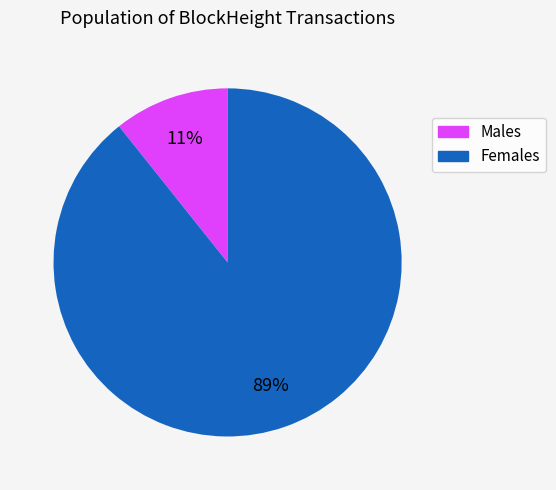

Which slice is the smallest?

Males